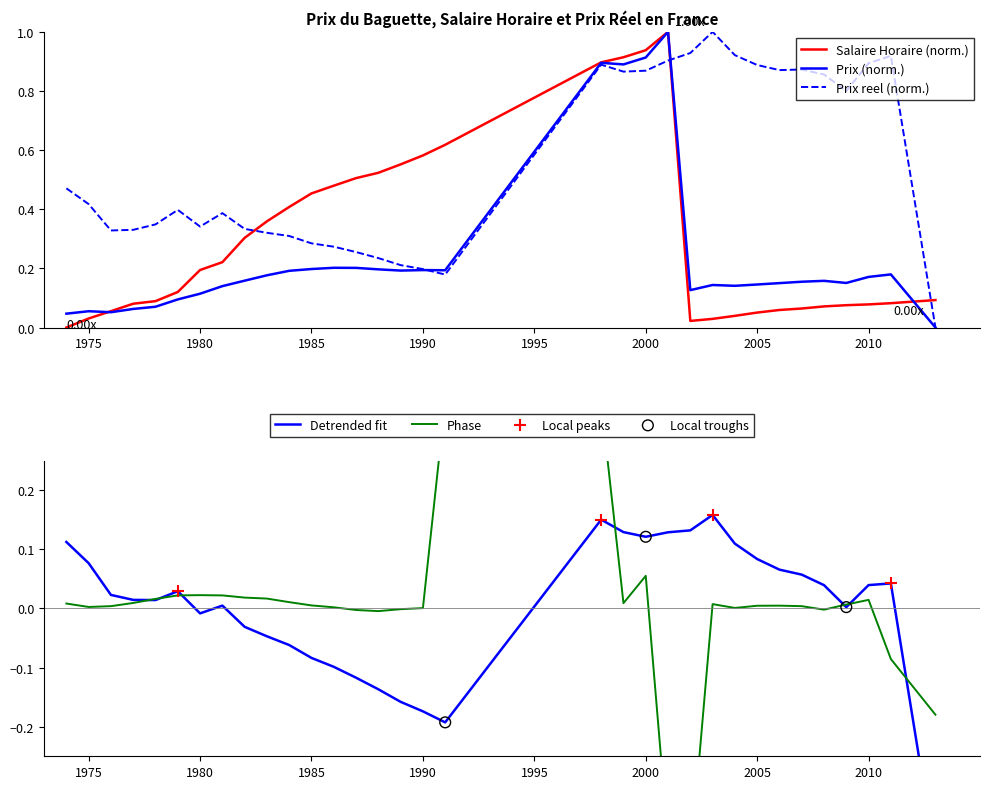

What are all the series names shown in the legend?

Salaire Horaire, Prix, Prix reel